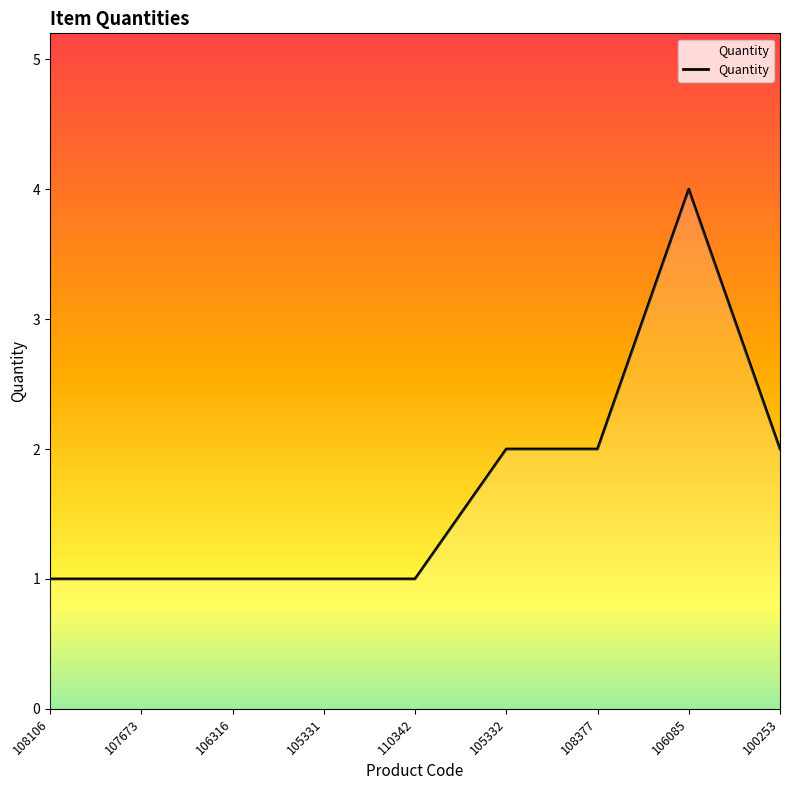

Reading right to left, extract all data points from this chart.

100253=2	106085=4	108377=2	105332=2	110342=1	105331=1	106316=1	107673=1	108106=1